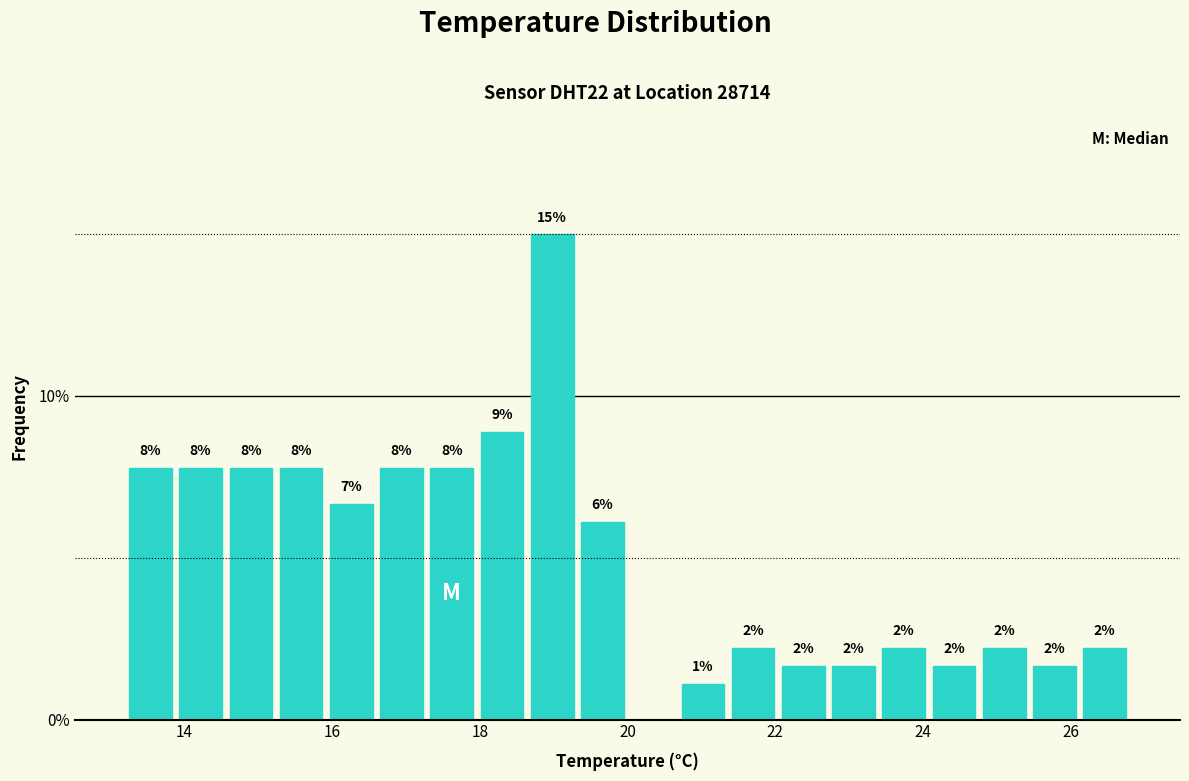

Read against the x-axis, roughly where is the centre of the tallest bar?

19.0